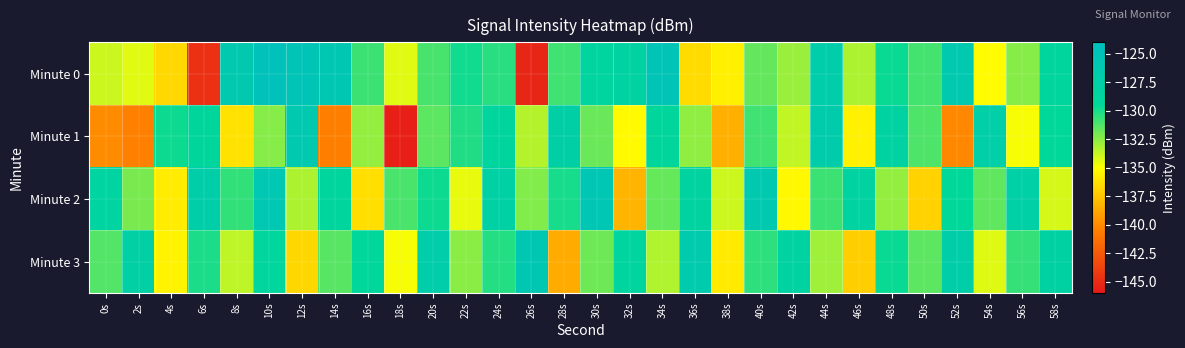

Reading left to right, transcribe all the data shown in this chart.

Minute 0: 0s=-133.9	2s=-134.3	4s=-136.6	6s=-144.7	8s=-126.3	10s=-124.7	12s=-125.3	14s=-125.8	16s=-130.8	18s=-134.3	20s=-131.1	22s=-129.9	24s=-130.4	26s=-145.3	28s=-130.9	30s=-128.5	32s=-128.1	34s=-125.3	36s=-136.5	38s=-135.6	40s=-131.7	42s=-132.8	44s=-127.2	46s=-133.2	48s=-129.7	50s=-131.0	52s=-126.3	54s=-135.2	56s=-132.4	58s=-128.8
Minute 1: 0s=-139.9	2s=-140.5	4s=-129.8	6s=-129.0	8s=-136.2	10s=-132.4	12s=-126.1	14s=-140.5	16s=-132.7	18s=-145.7	20s=-131.5	22s=-130.2	24s=-128.7	26s=-133.4	28s=-127.6	30s=-131.8	32s=-135.2	34s=-129.1	36s=-132.6	38s=-138.4	40s=-130.9	42s=-133.7	44s=-126.8	46s=-135.6	48s=-128.3	50s=-131.2	52s=-140.1	54s=-127.4	56s=-134.8	58s=-129.5
Minute 2: 0s=-128.5	2s=-132.1	4s=-135.8	6s=-127.3	8s=-130.6	10s=-125.9	12s=-133.2	14s=-128.7	16s=-136.4	18s=-131.1	20s=-129.8	22s=-134.5	24s=-127.9	26s=-132.3	28s=-130.0	30s=-125.6	32s=-138.2	34s=-131.7	36s=-128.4	38s=-133.9	40s=-126.2	42s=-135.3	44s=-130.8	46s=-128.1	48s=-132.7	50s=-136.9	52s=-129.4	54s=-131.6	56s=-127.7	58s=-134.1
Minute 3: 0s=-131.3	2s=-127.8	4s=-135.5	6s=-130.1	8s=-133.6	10s=-128.9	12s=-136.7	14s=-131.4	16s=-129.2	18s=-134.8	20s=-127.1	22s=-132.5	24s=-130.3	26s=-125.8	28s=-138.6	30s=-131.9	32s=-128.6	34s=-133.3	36s=-126.7	38s=-135.9	40s=-130.5	42s=-128.2	44s=-132.9	46s=-137.1	48s=-129.7	50s=-131.5	52s=-127.2	54s=-134.3	56s=-130.7	58s=-128.0